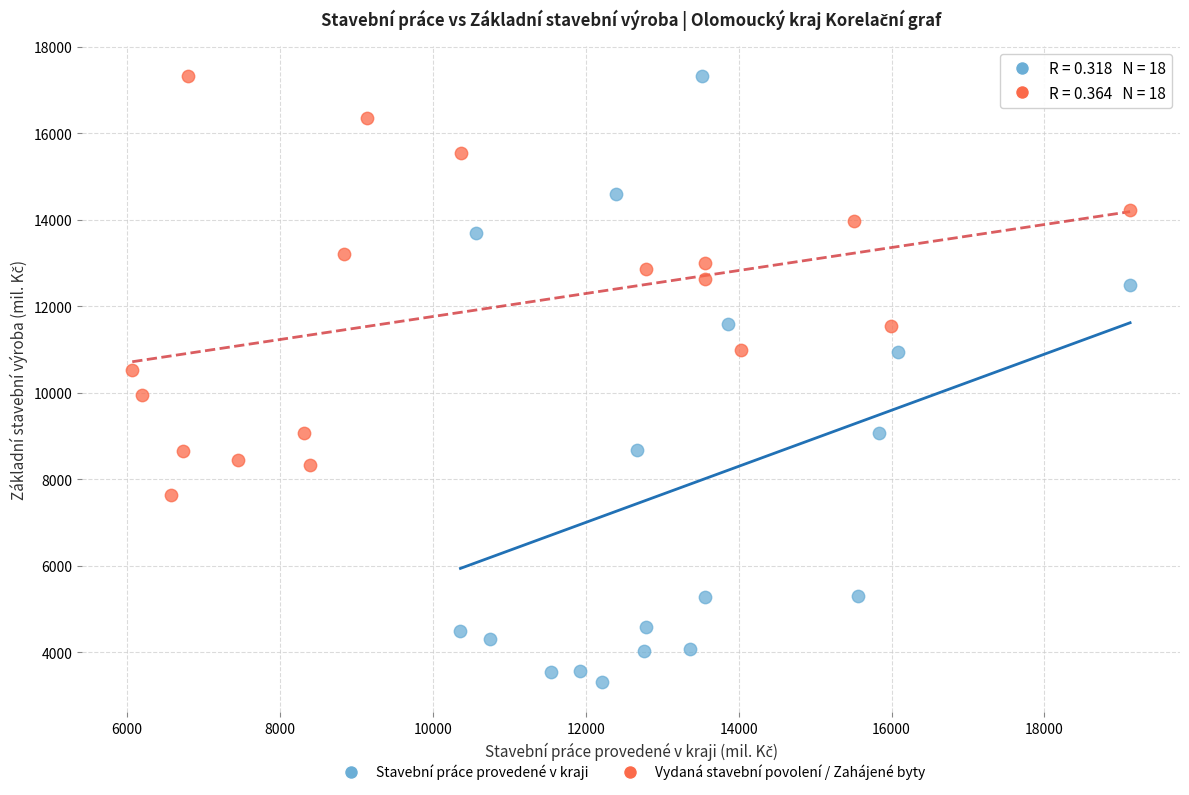

Which series has the widest spread of Y values?

Stavební práce provedené v kraji